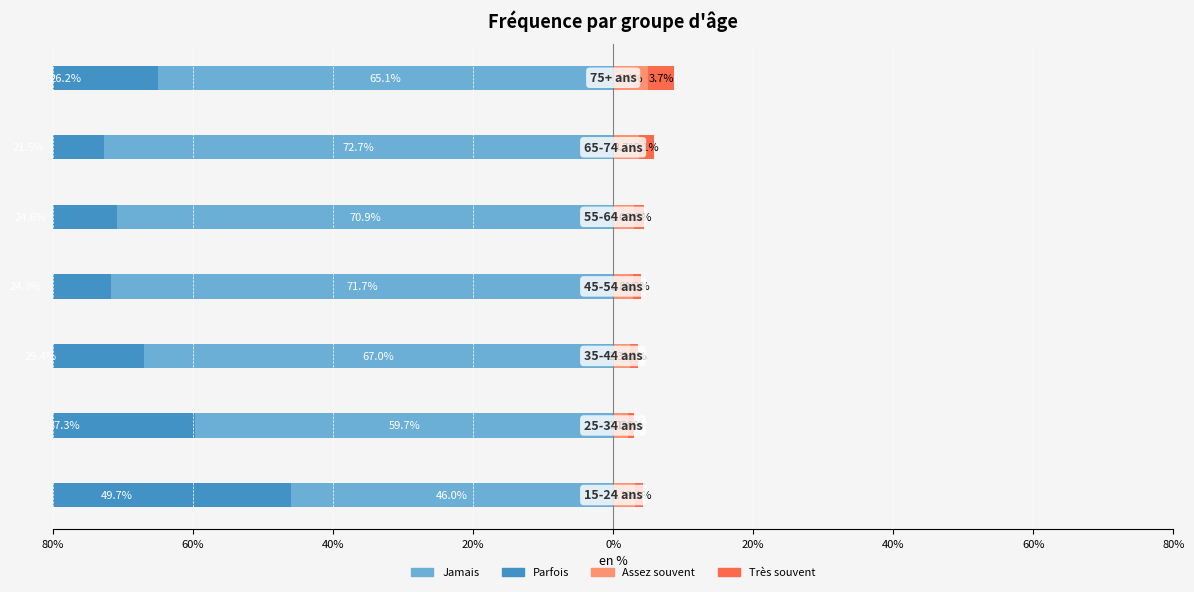

How many bars are there in total?

28